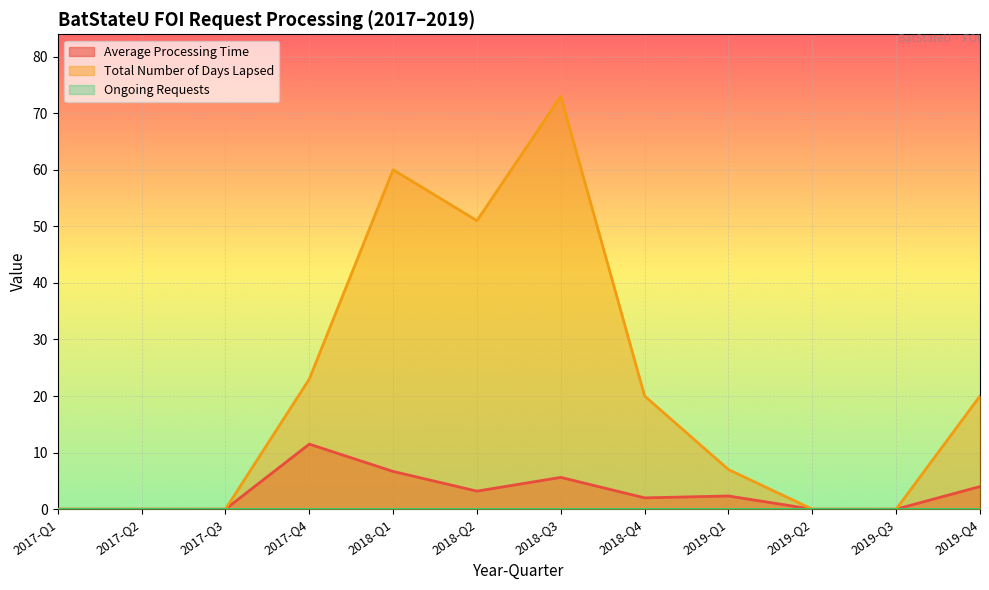

Which series has the largest total across all categories?

Total Number of Days Lapsed